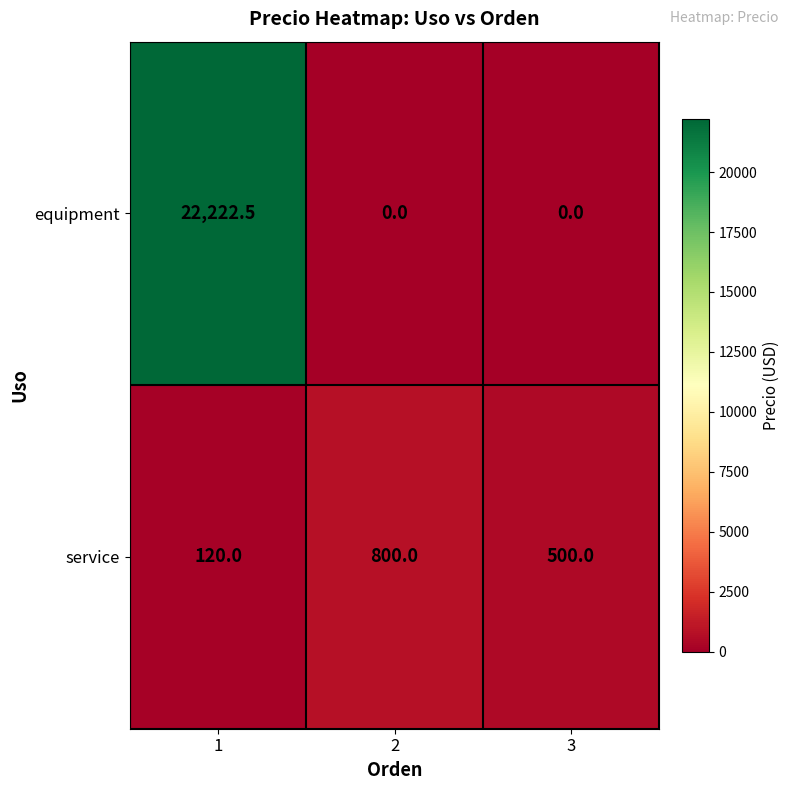

At which category is the sum across all series the highest?

1